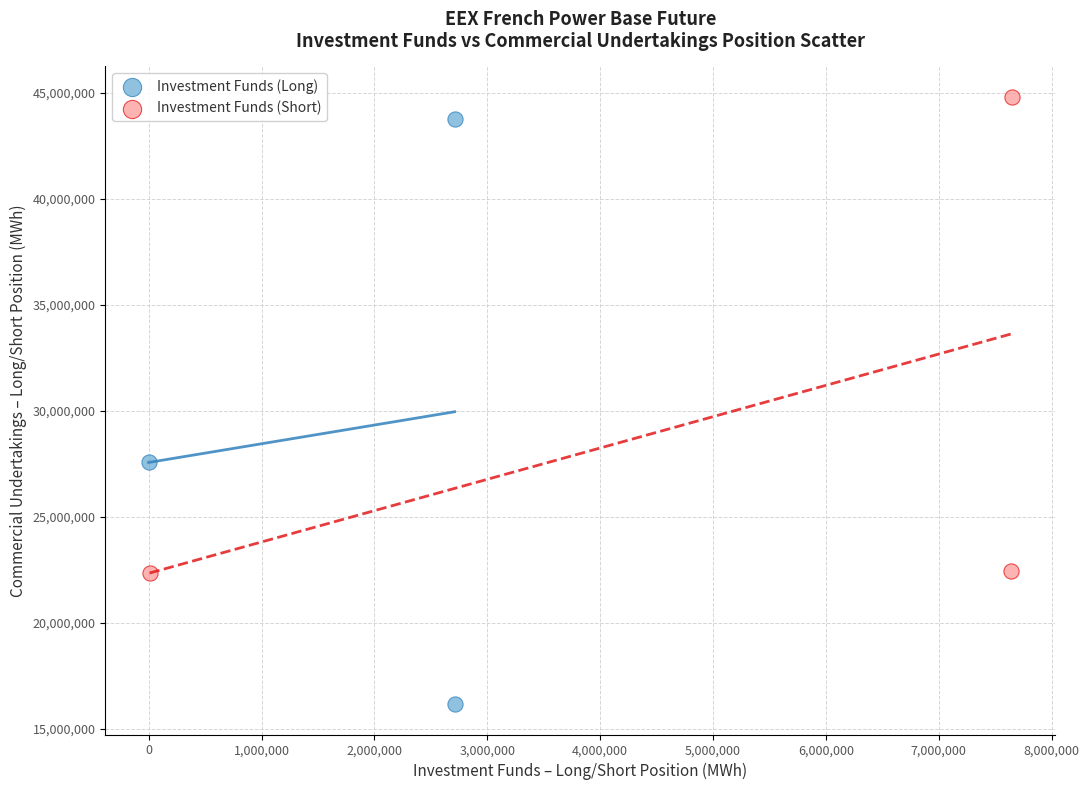

Which series contains the lowest Y value?

Investment Funds (Long)